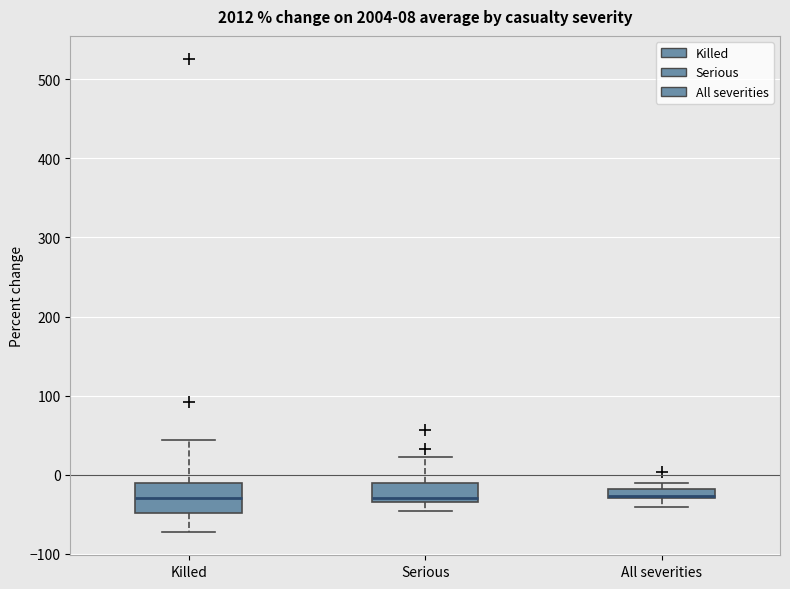

Which box is the tallest, from its lower edge to its upper edge?

Killed